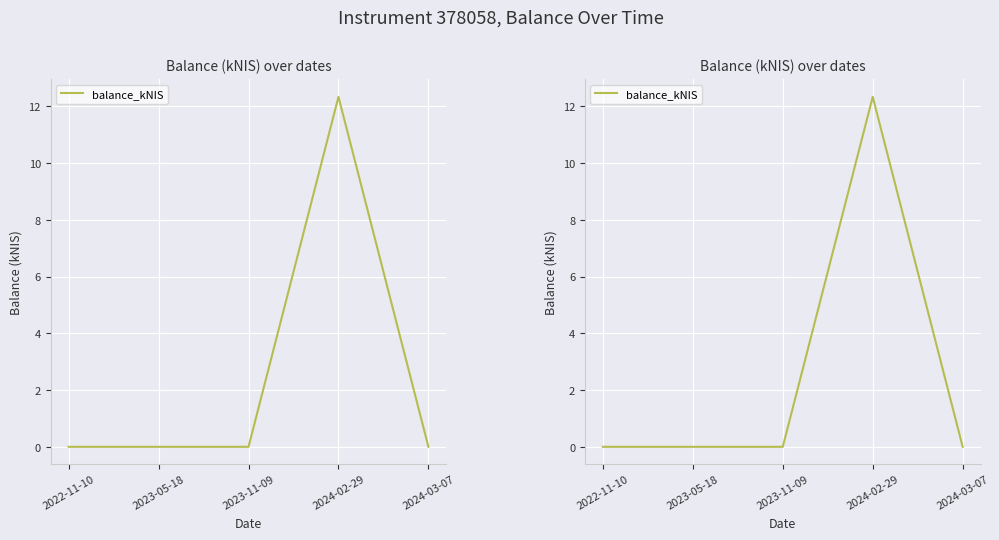

What position from the right is 2023-05-18?

4